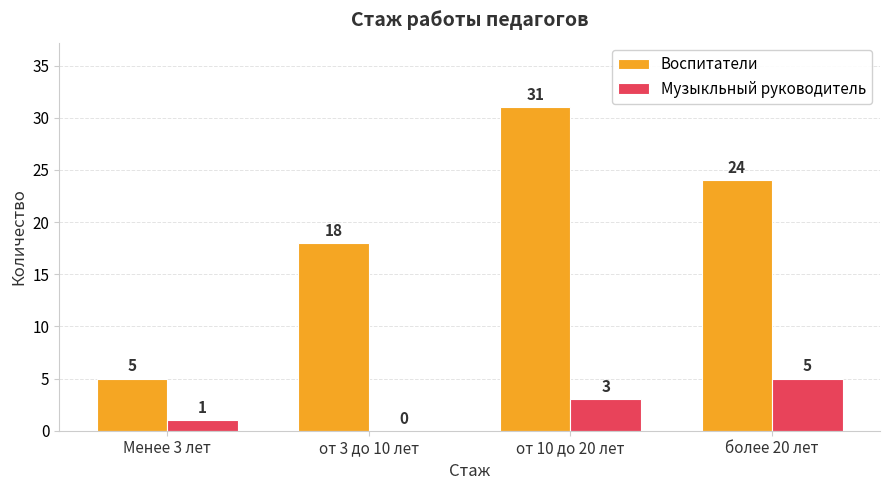

What is the total value across all series at от 3 до 10 лет?

18